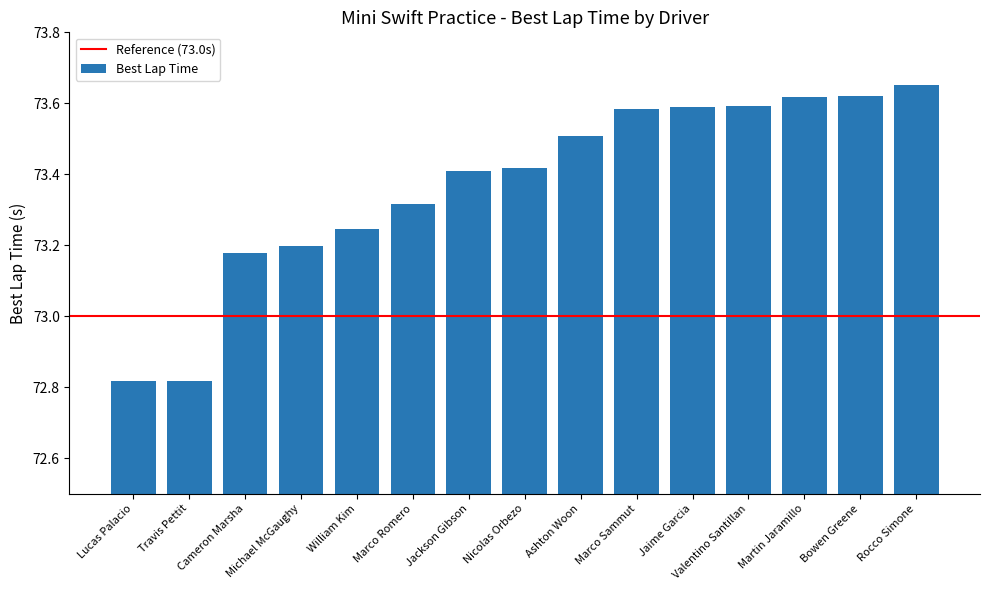

What is the sum of the values at Marco Romero and Marco Sammut?

146.9